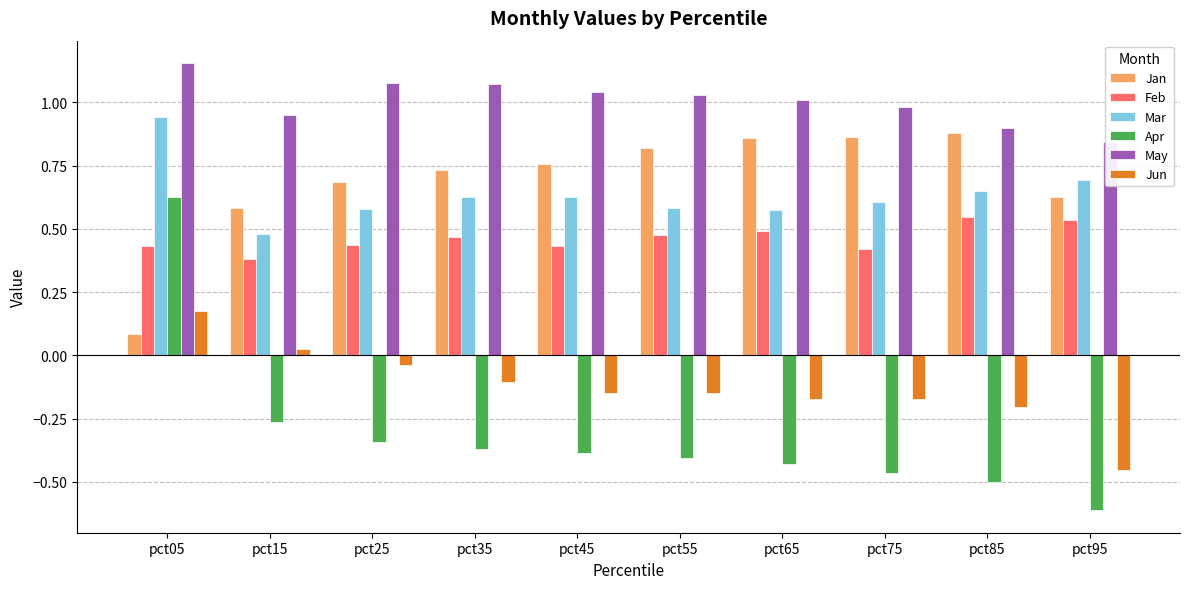

At which label does May reach its minimum?

pct95